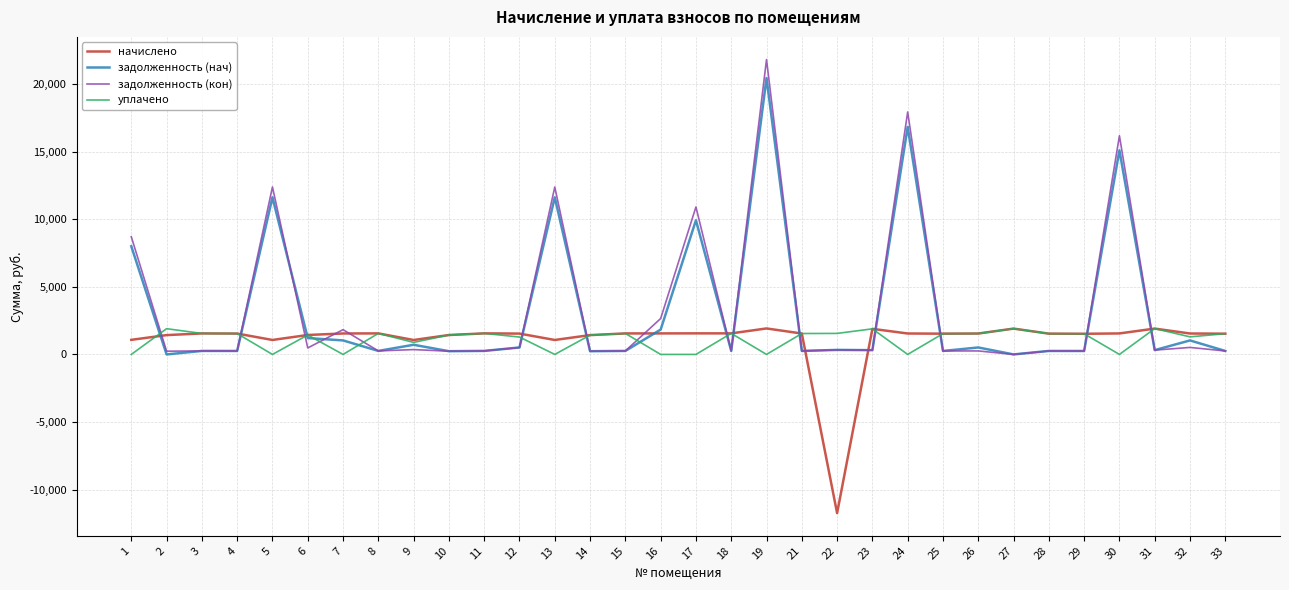

At which category is the sum across all series the highest?

19